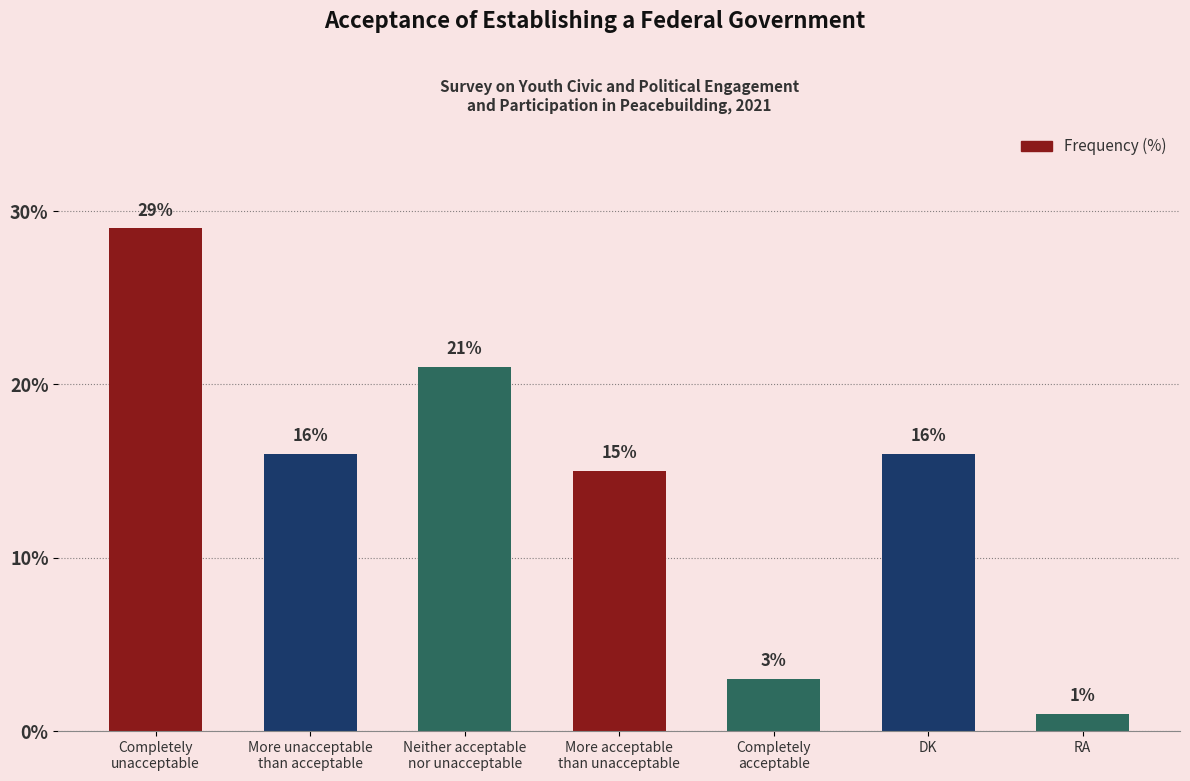

Count the number of data series in this chart.

1